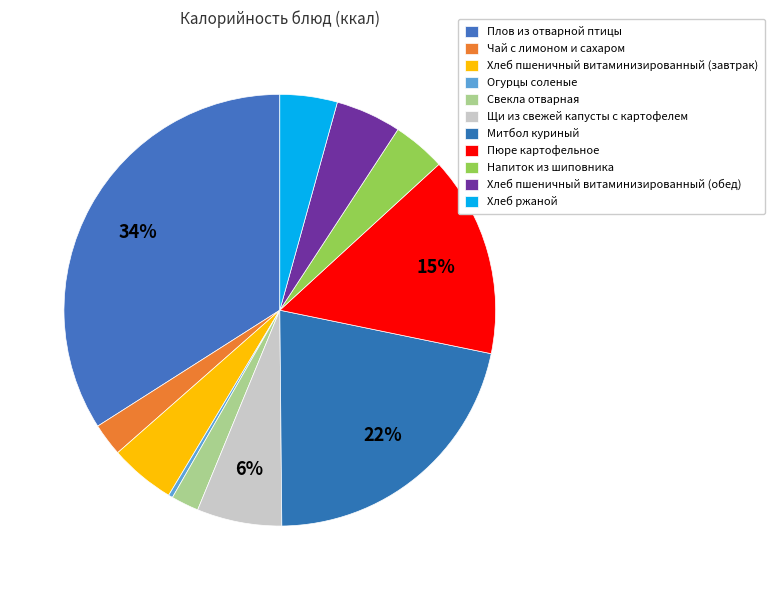

Is it true that Свекла отварная is 1% of the pie?

False